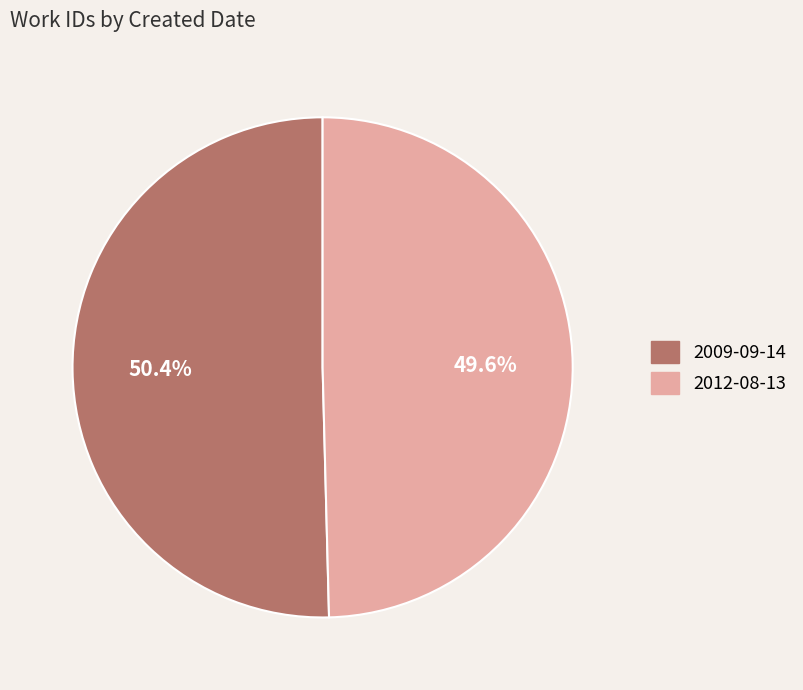

What is the smallest slice in the pie chart?

2012-08-13